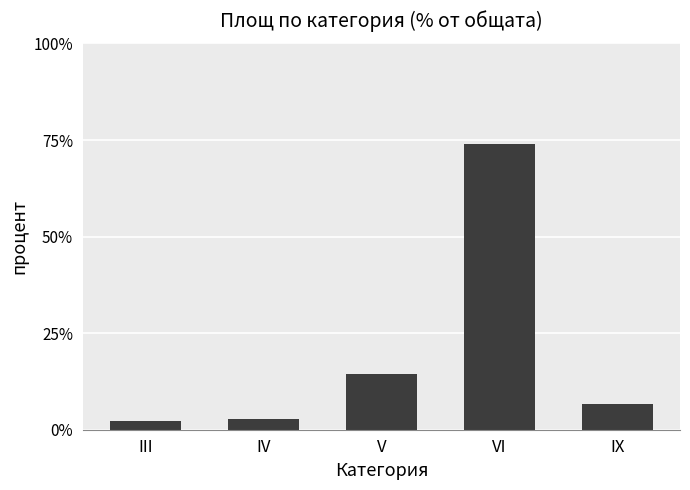

How many values exceed 6?

3